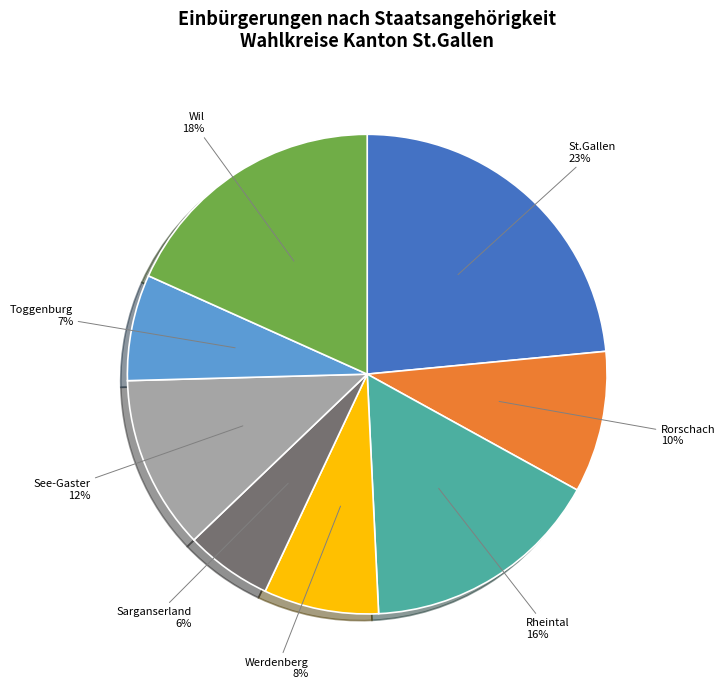

Rank the categories by value from lowest to highest.

Sarganserland, Toggenburg, Werdenberg, Rorschach, See-Gaster, Rheintal, Wil, St.Gallen